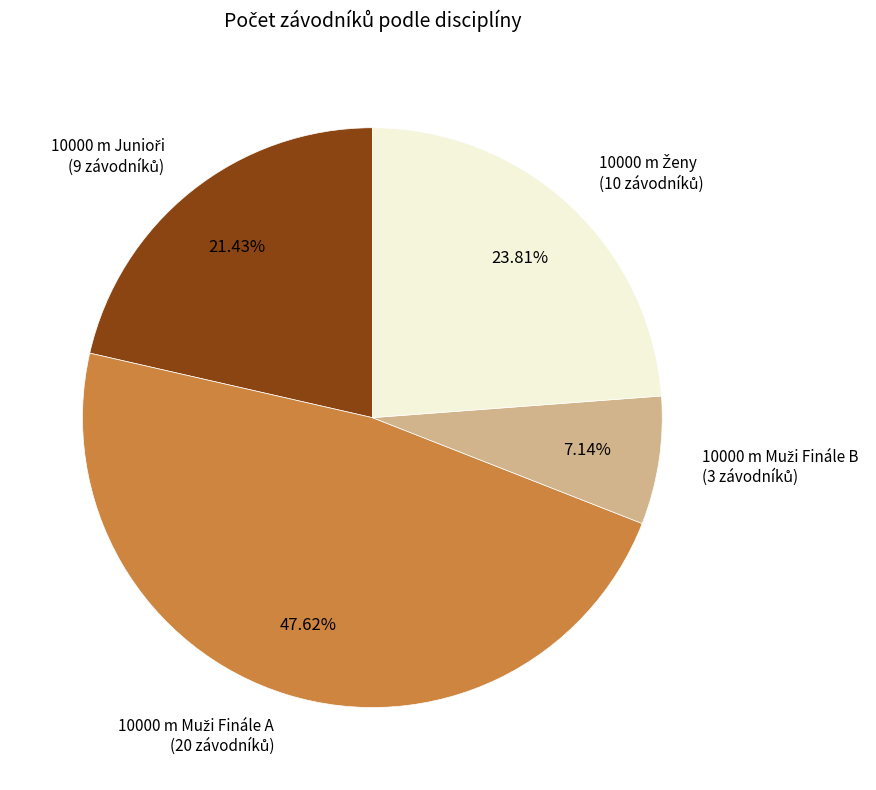

Is there a majority slice in this chart?

No